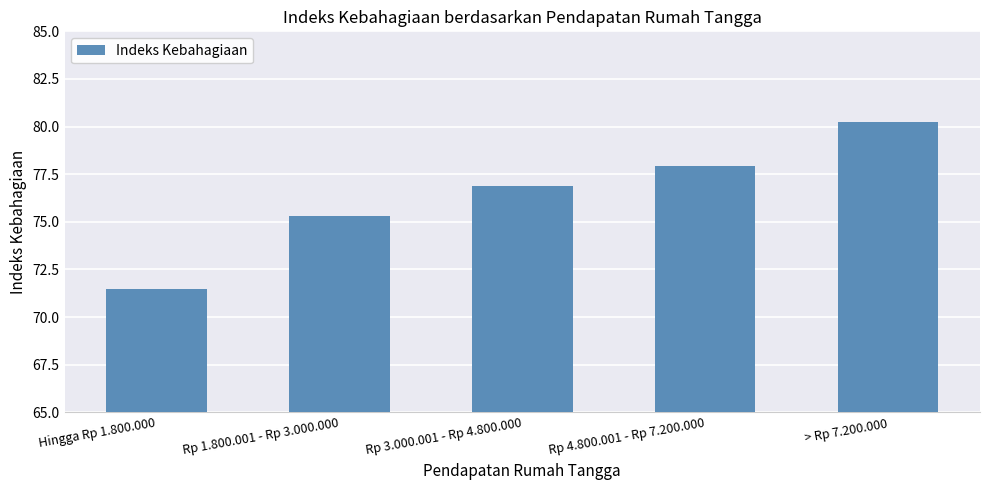

Which label corresponds to the largest value in the chart?

> Rp 7.200.000